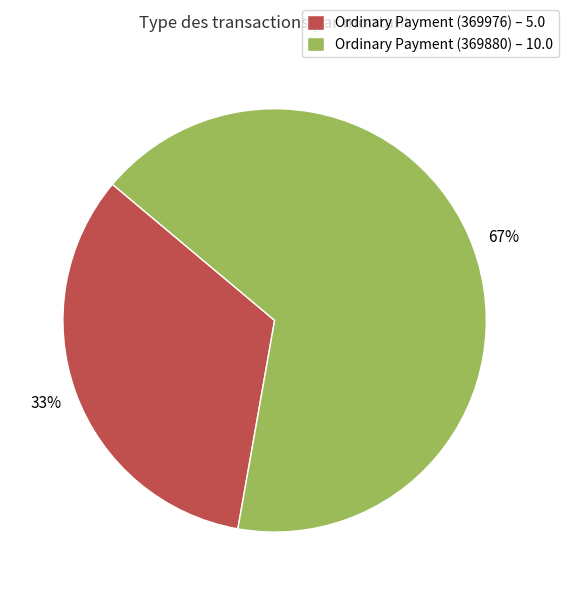

Is it true that Ordinary Payment (369880) – 10.0 is 67% of the pie?

True